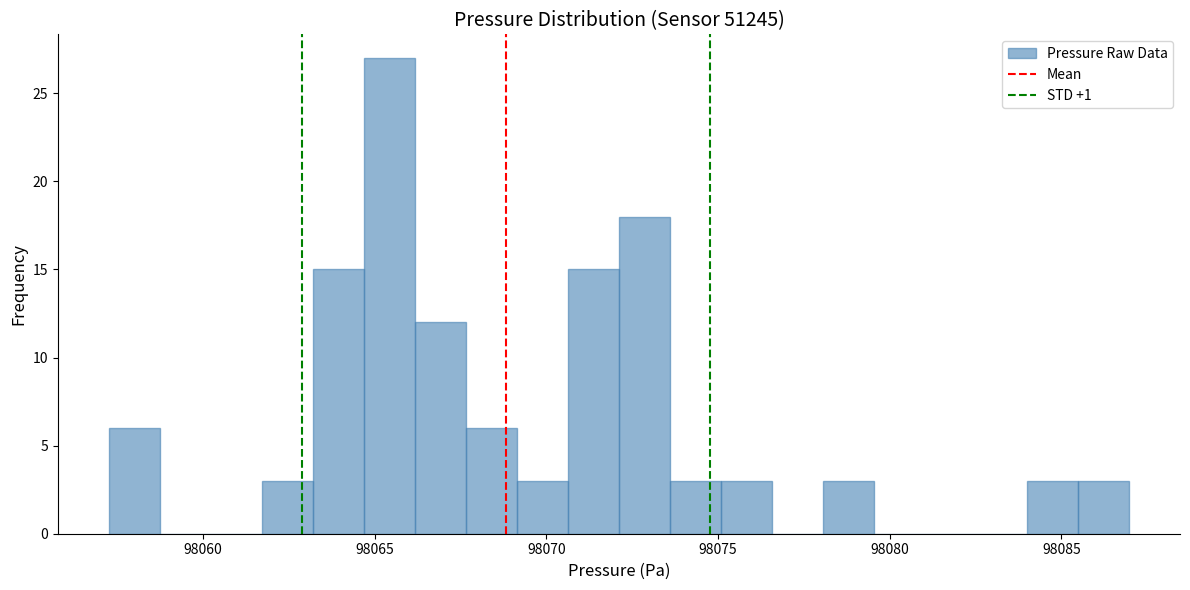

Around what value on the x-axis is the tallest bar? Give the approximate position of its centre, as read against the axis.

98065.5